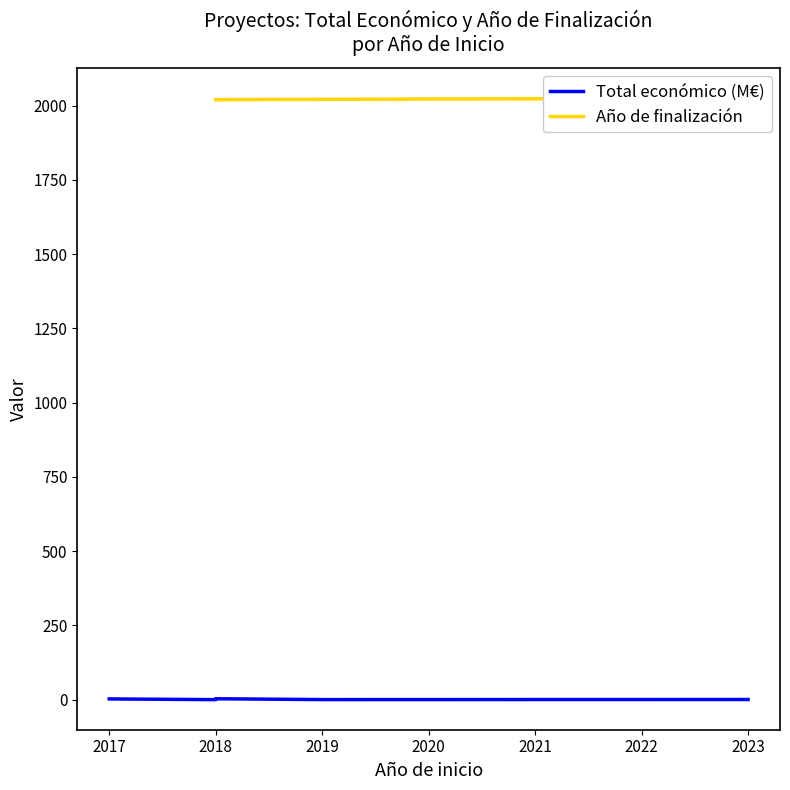

What is the difference between the maximum and minimum values in the Total económico (M€) series?

3.0